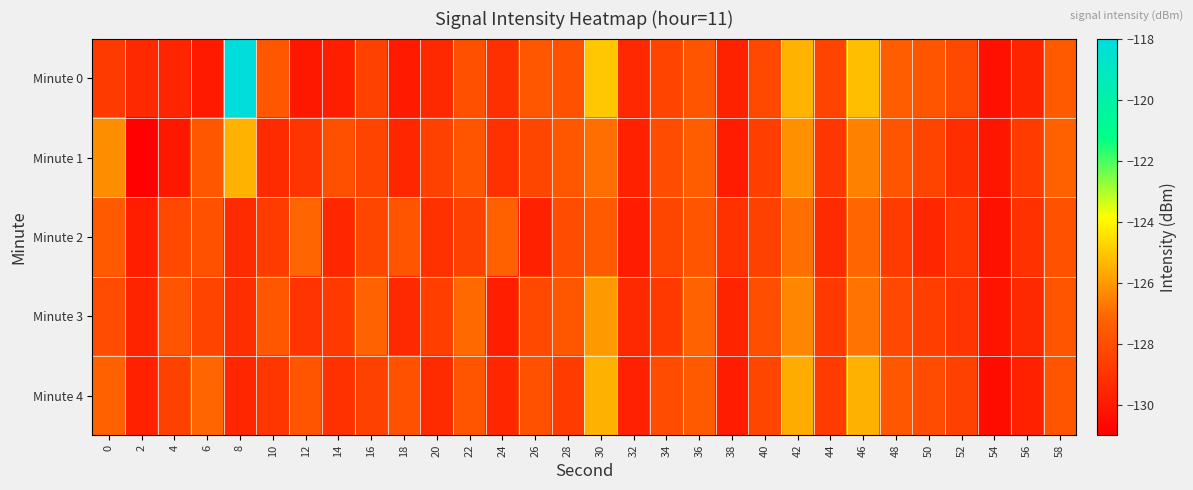

Reading left to right, what are all the values shown in this chart?

Minute 0: 0=-128.8	2=-129.4	4=-129.5	6=-130.0	8=-118.1	10=-127.7	12=-130.1	14=-129.8	16=-128.5	18=-129.9	20=-129.4	22=-127.9	24=-129.2	26=-127.6	28=-127.9	30=-125.0	32=-129.4	34=-128.4	36=-127.7	38=-129.7	40=-128.2	42=-125.4	44=-128.4	46=-125.2	48=-127.4	50=-127.8	52=-128.2	54=-130.4	56=-129.6	58=-127.5
Minute 1: 0=-126.3	2=-130.9	4=-130.0	6=-127.7	8=-125.5	10=-129.3	12=-129.0	14=-127.9	16=-128.4	18=-129.5	20=-128.5	22=-127.8	24=-129.1	26=-128.3	28=-127.6	30=-126.9	32=-129.7	34=-128.1	36=-127.4	38=-129.9	40=-128.6	42=-126.2	44=-128.9	46=-126.5	48=-127.8	50=-128.4	52=-129.2	54=-130.1	56=-128.7	58=-127.3
Minute 2: 0=-127.5	2=-129.8	4=-128.2	6=-127.9	8=-129.3	10=-128.7	12=-127.1	14=-129.5	16=-128.3	18=-127.7	20=-129.1	22=-128.5	24=-127.3	26=-129.7	28=-128.1	30=-127.5	32=-129.9	34=-128.3	36=-127.7	38=-129.1	40=-128.5	42=-126.9	44=-129.3	46=-127.1	48=-128.7	50=-129.5	52=-128.9	54=-130.3	56=-129.1	58=-127.9
Minute 3: 0=-128.1	2=-129.6	4=-127.8	6=-128.4	8=-129.2	10=-127.6	12=-129.0	14=-128.8	16=-127.2	18=-129.4	20=-128.6	22=-127.0	24=-129.8	26=-128.2	28=-127.6	30=-126.0	32=-129.4	34=-128.8	36=-127.2	38=-129.6	40=-128.0	42=-126.4	44=-128.8	46=-126.8	48=-128.2	50=-128.6	52=-129.0	54=-130.2	56=-129.4	58=-127.8
Minute 4: 0=-127.3	2=-129.7	4=-128.5	6=-127.1	8=-129.5	10=-128.9	12=-127.7	14=-129.1	16=-128.5	18=-127.9	20=-129.3	22=-127.7	24=-129.5	26=-127.9	28=-128.7	30=-125.5	32=-129.7	34=-128.1	36=-127.5	38=-129.9	40=-128.3	42=-125.6	44=-128.7	46=-125.5	48=-127.6	50=-128.1	52=-128.5	54=-130.5	56=-129.7	58=-127.7